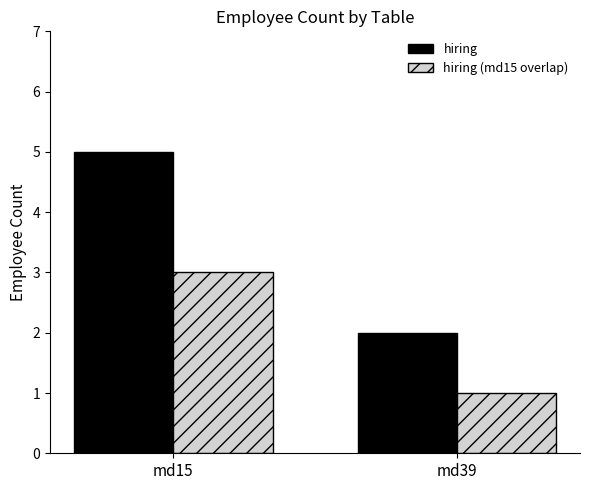

Which series changed the most between md15 and md39?

hiring